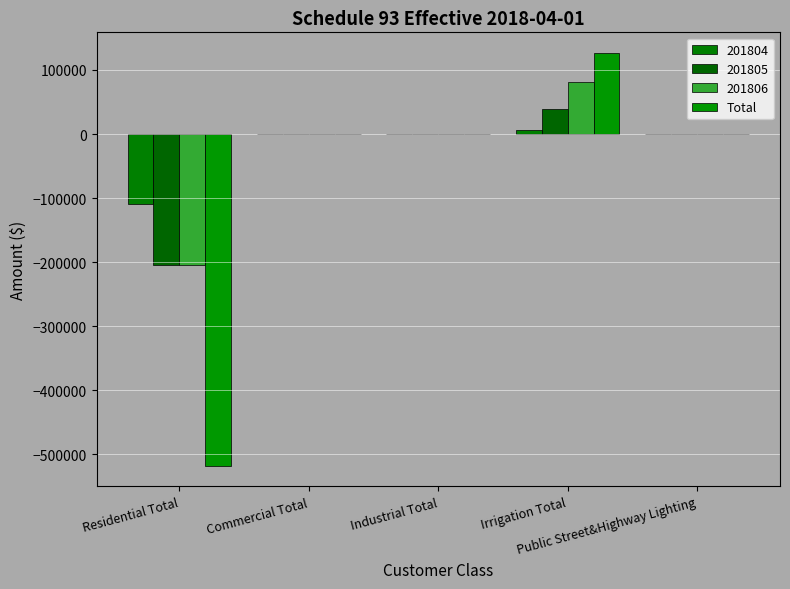

What is the minimum value shown in the chart?

-517985.6